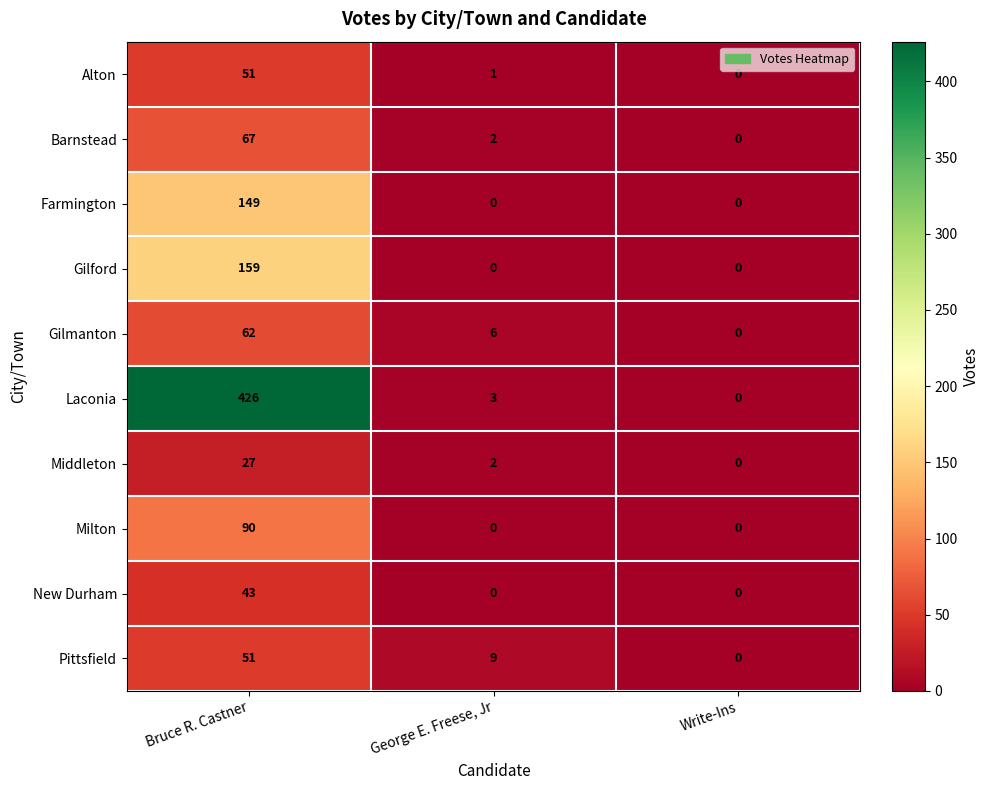

Is it true that Barnstead equals 1 at George E. Freese, Jr?

False